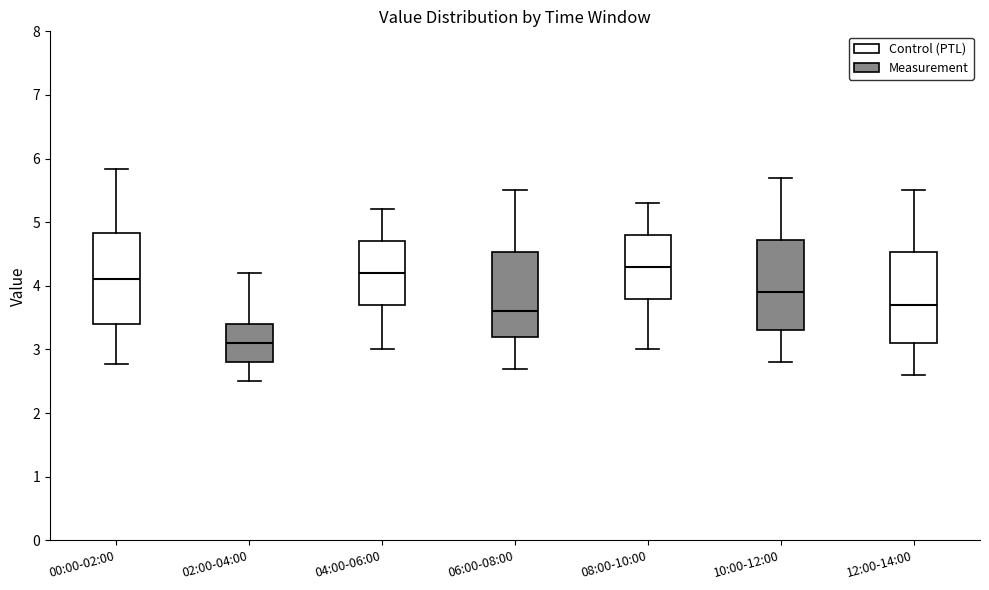

Where is the upper edge of the box for 10:00-12:00 on the y-axis? The values are not printed on the chart, so give them approximately, as read against the axis.

4.7